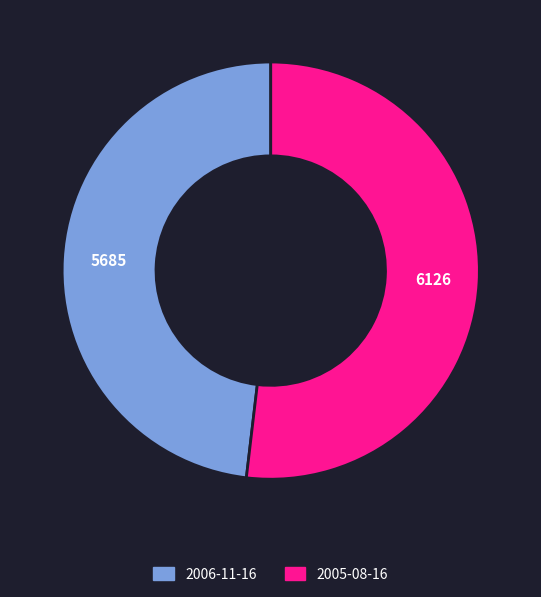

Between 2005-08-16 and 2006-11-16, which is larger?

2005-08-16